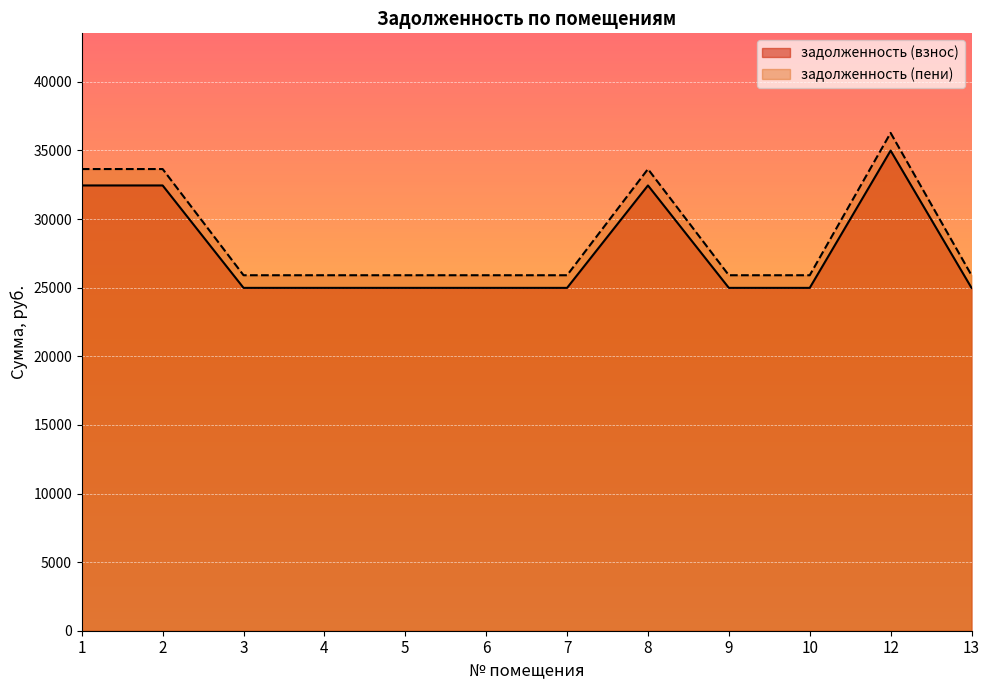

Which category has the lowest value in the задолженность (взнос) series?

3